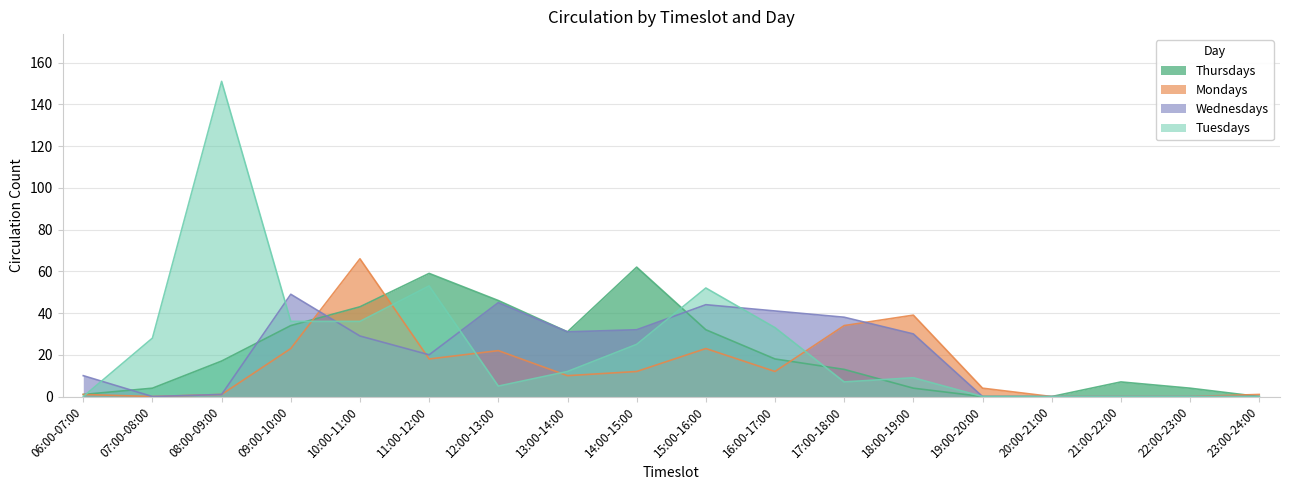

At how many categories does at least one series exceed 1?

16